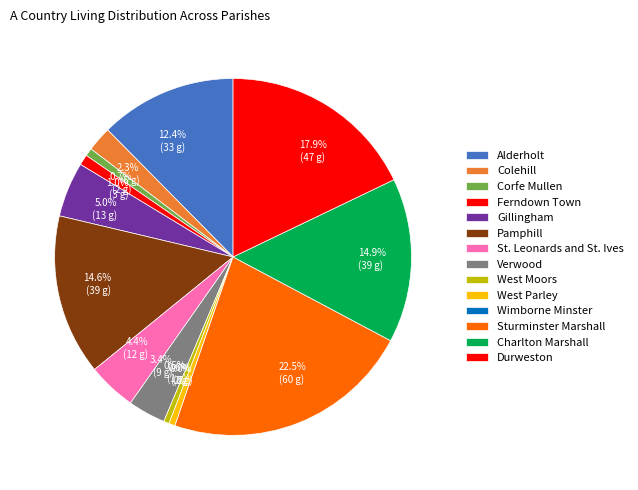

What percentage do Alderholt and Durweston together represent?

30.3%